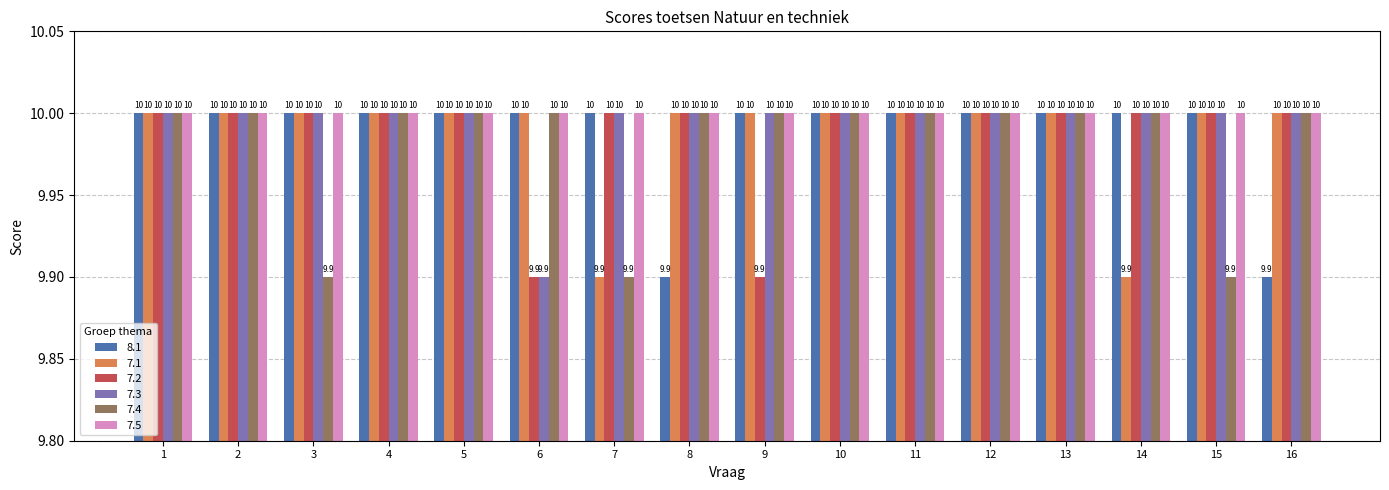

Reading left to right, extract all data points from this chart.

8.1: 10.0	10.0	10.0	10.0	10.0	10.0	10.0	9.9	10.0	10.0	10.0	10.0	10.0	10.0	10.0	9.9
7.1: 10.0	10.0	10.0	10.0	10.0	10.0	9.9	10.0	10.0	10.0	10.0	10.0	10.0	9.9	10.0	10.0
7.2: 10.0	10.0	10.0	10.0	10.0	9.9	10.0	10.0	9.9	10.0	10.0	10.0	10.0	10.0	10.0	10.0
7.3: 10.0	10.0	10.0	10.0	10.0	9.9	10.0	10.0	10.0	10.0	10.0	10.0	10.0	10.0	10.0	10.0
7.4: 10.0	10.0	9.9	10.0	10.0	10.0	9.9	10.0	10.0	10.0	10.0	10.0	10.0	10.0	9.9	10.0
7.5: 10.0	10.0	10.0	10.0	10.0	10.0	10.0	10.0	10.0	10.0	10.0	10.0	10.0	10.0	10.0	10.0